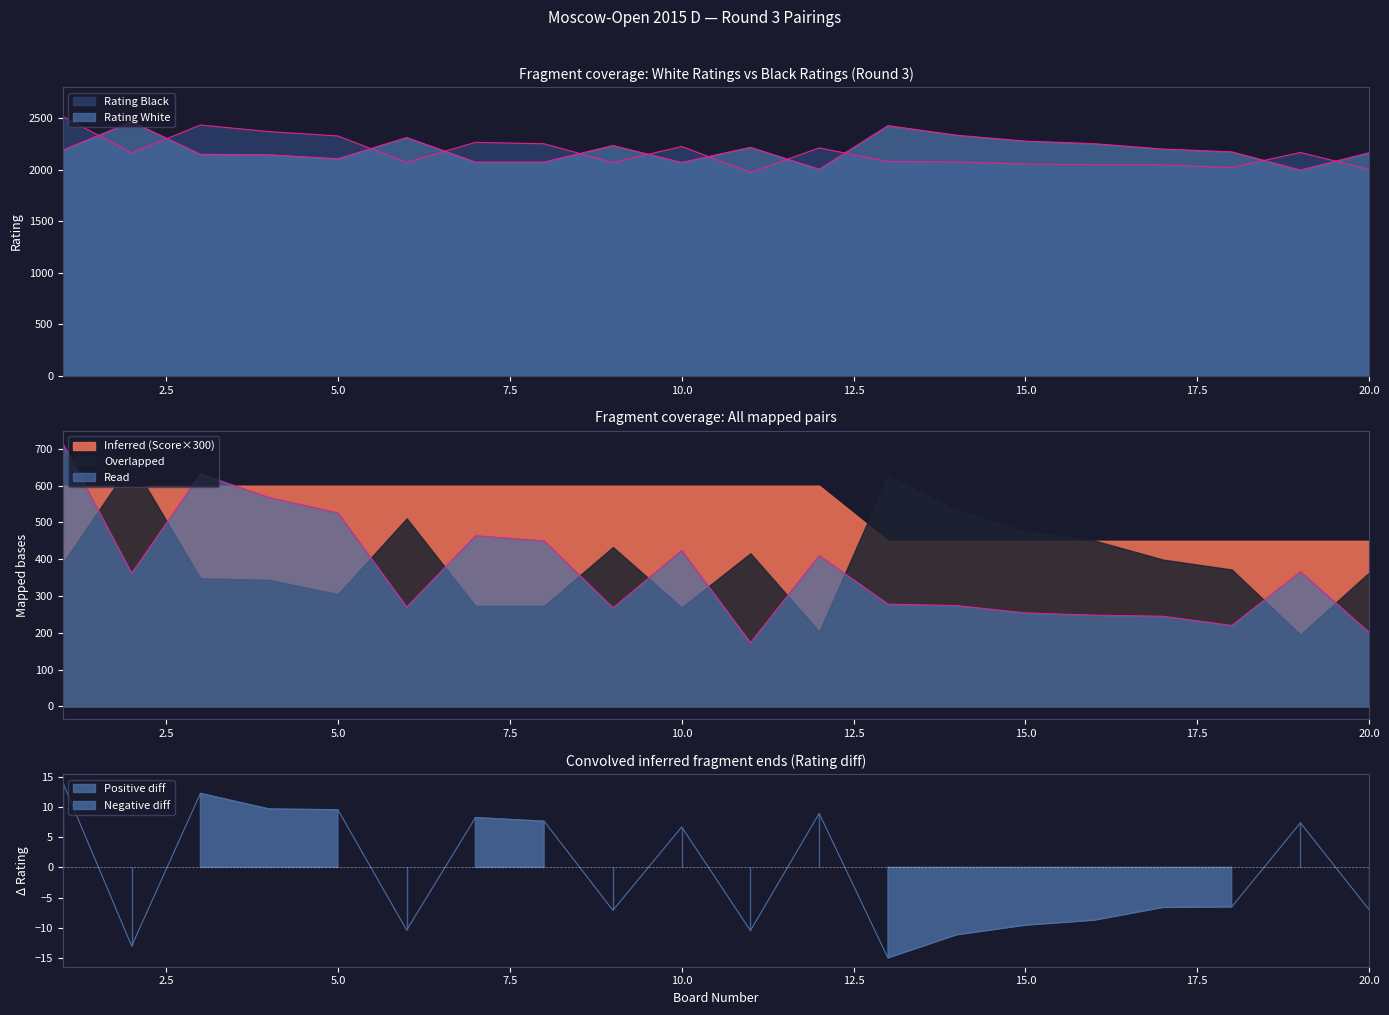

At 12, list the series in order from smallest to largest.

Rating White, Rating Black